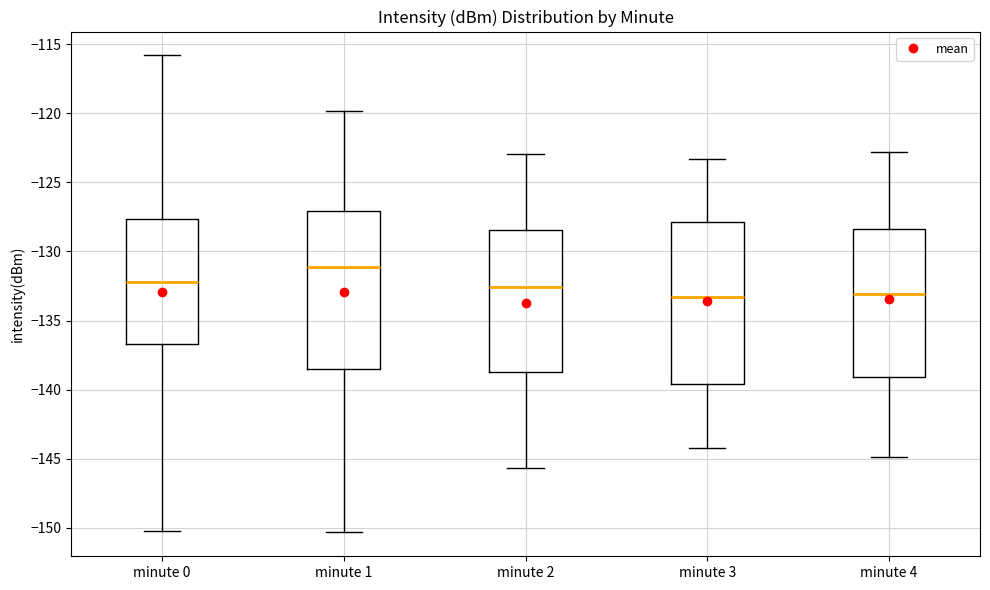

Where does the median line of the box for minute 3 sit on the y-axis? The values are not printed on the chart, so give them approximately, as read against the axis.

-133.5